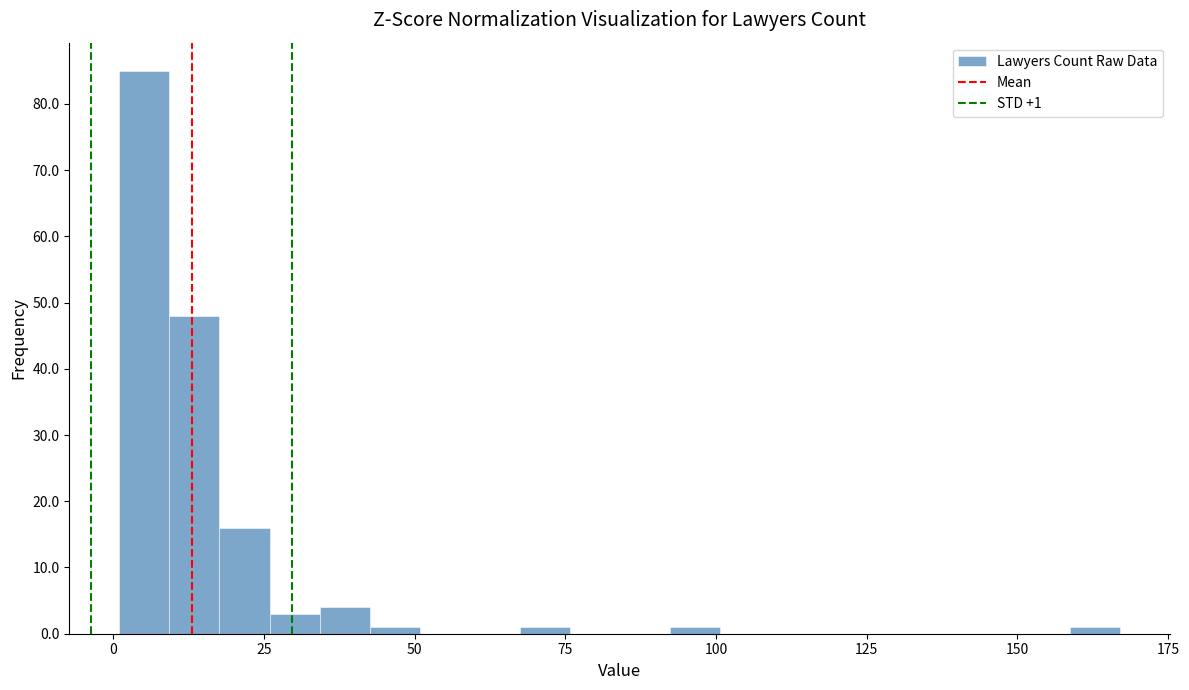

Read against the x-axis, roughly where is the centre of the tallest bar?

5